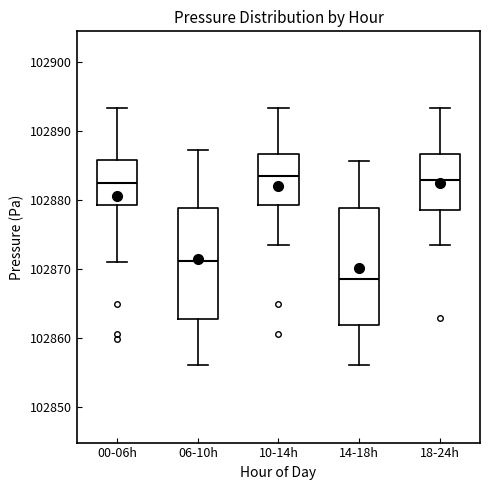

Reading left to right, transcribe this box plot: for each box, give where its median line is, the range the box spans, and where its two whiskers end, as read against the y-axis. The values are not printed on the chart, so give them approximately, as read against the axis.

00-06h: median 102883, box 102879 to 102886, whiskers 102871 to 102893
06-10h: median 102871, box 102863 to 102879, whiskers 102856 to 102887
10-14h: median 102883, box 102879 to 102887, whiskers 102874 to 102893
14-18h: median 102869, box 102862 to 102879, whiskers 102856 to 102886
18-24h: median 102883, box 102879 to 102887, whiskers 102874 to 102893